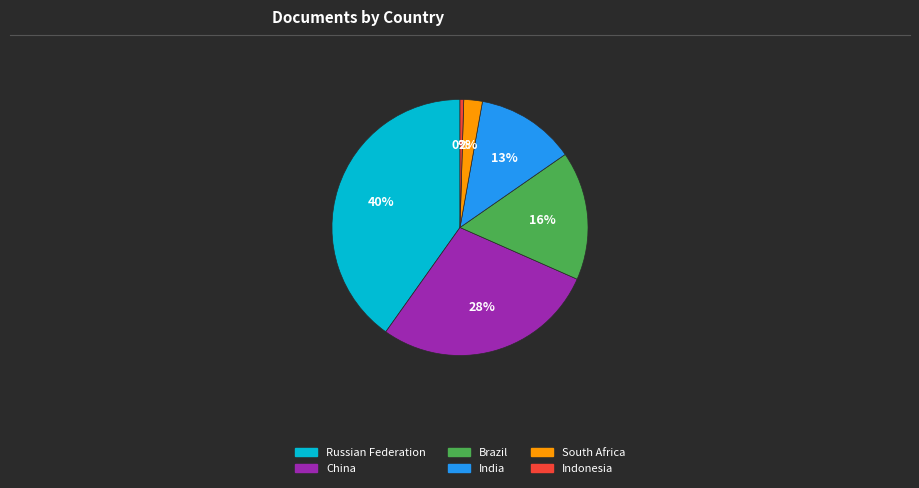

What is the ratio of the value at Brazil to the value at China?

0.6